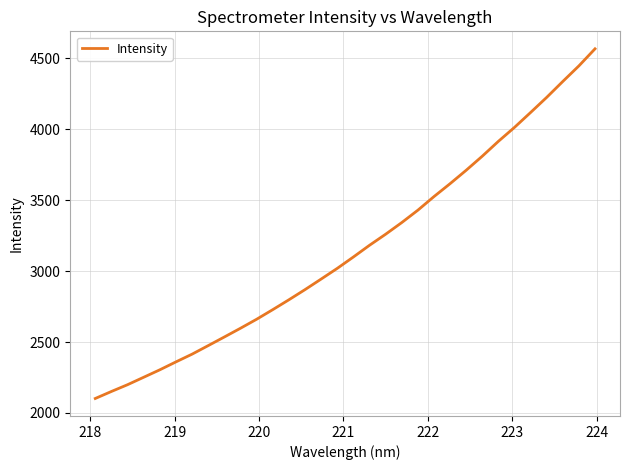

How many lines are shown in the chart?

1